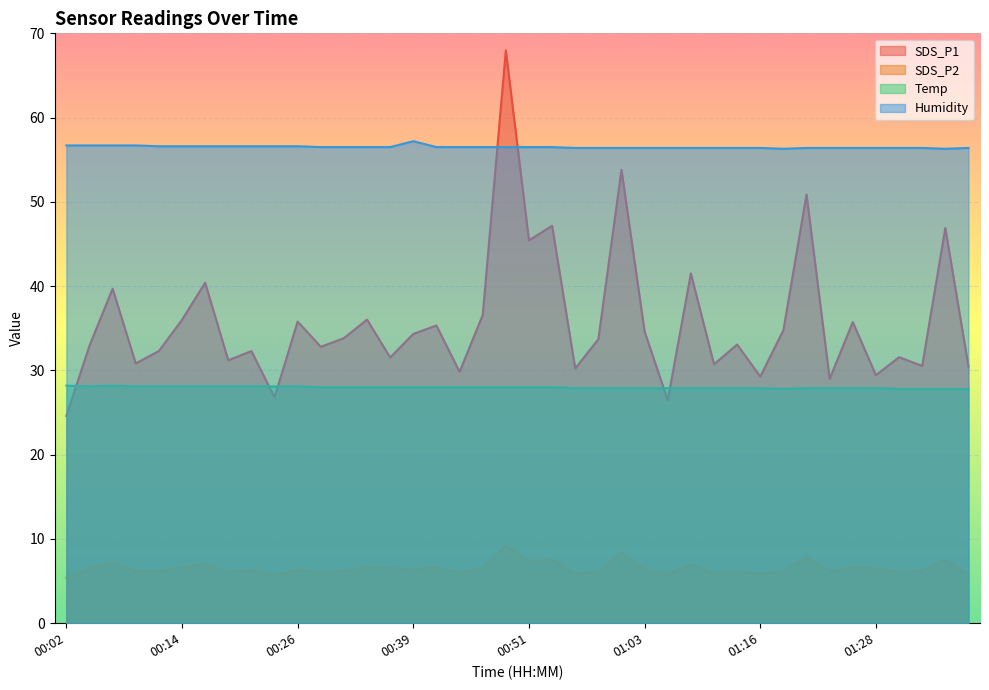

What is the total value across all series at 00:43?

120.4